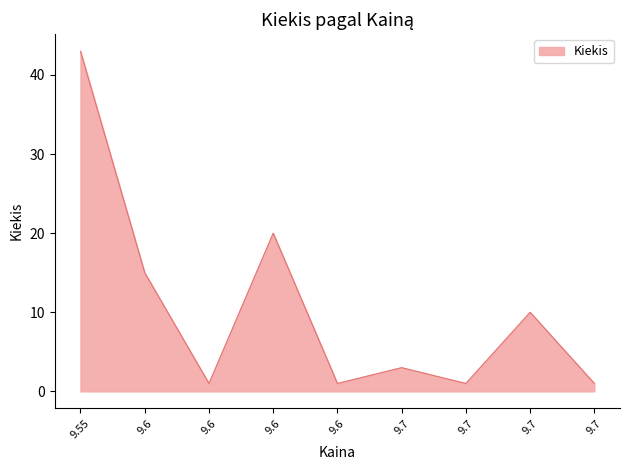

What is the sum of all values?

95